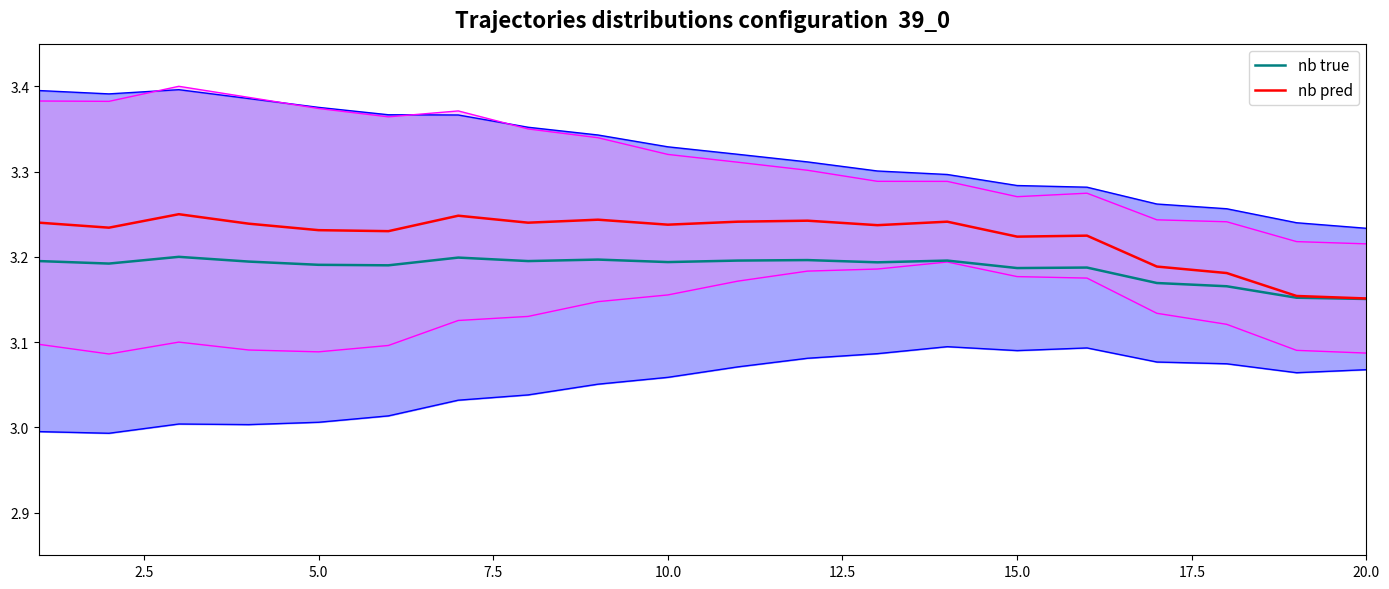

How many interior local peaks does the nb true series have?

6